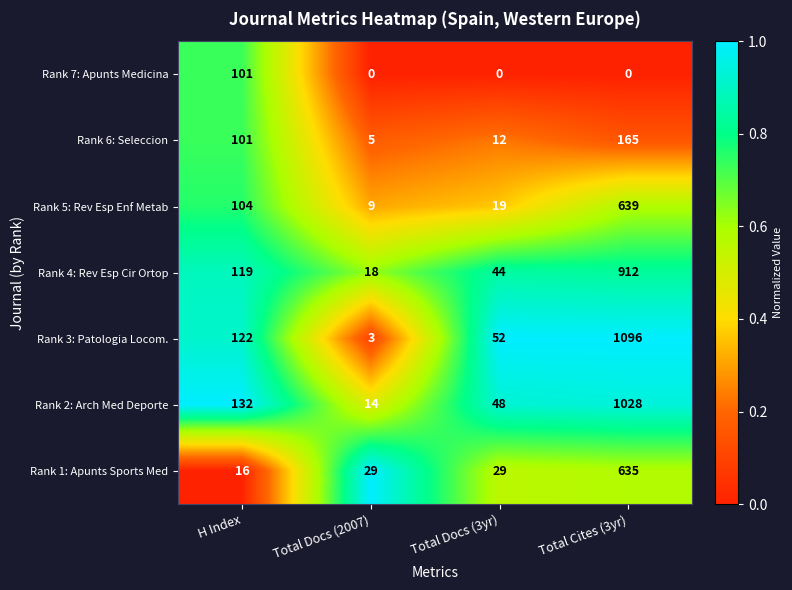

Which series has the largest range (max minus min)?

Rank 3: Patologia Locom.